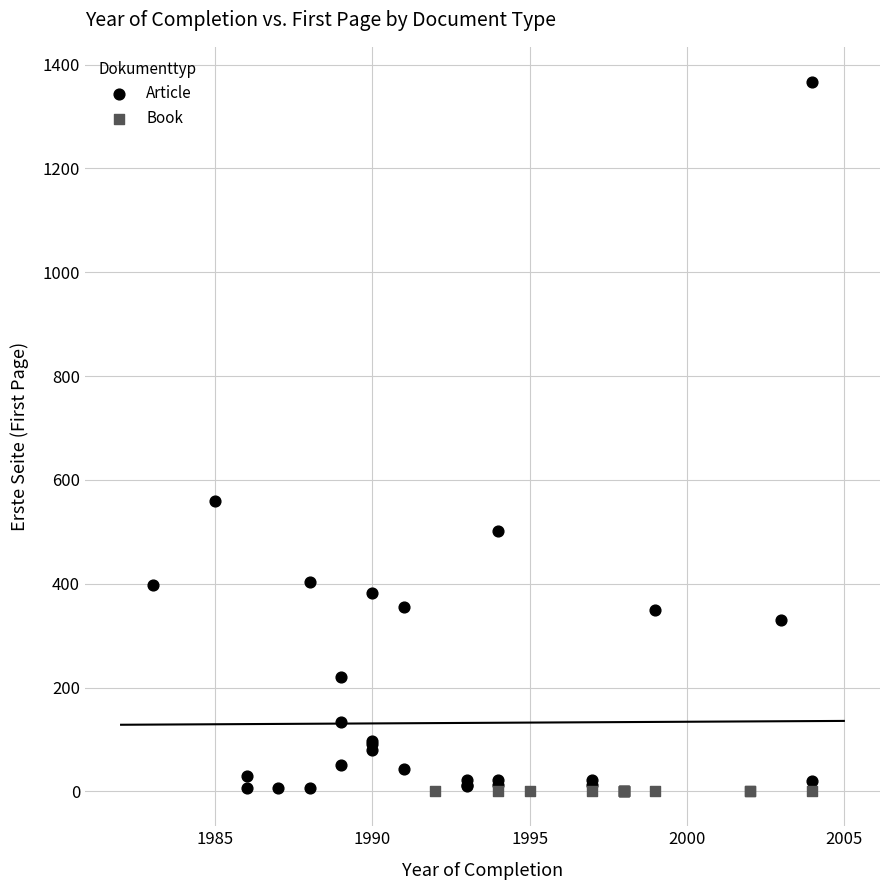

Which series contains the highest Y value?

Article